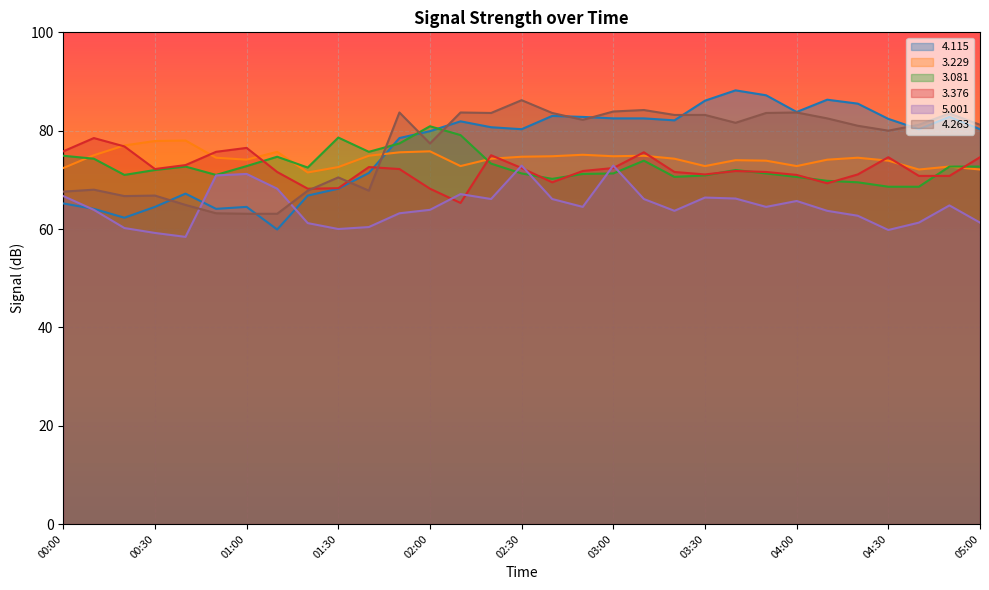

What is the value of the   3.376 point at the 23rd from the left?

71.8